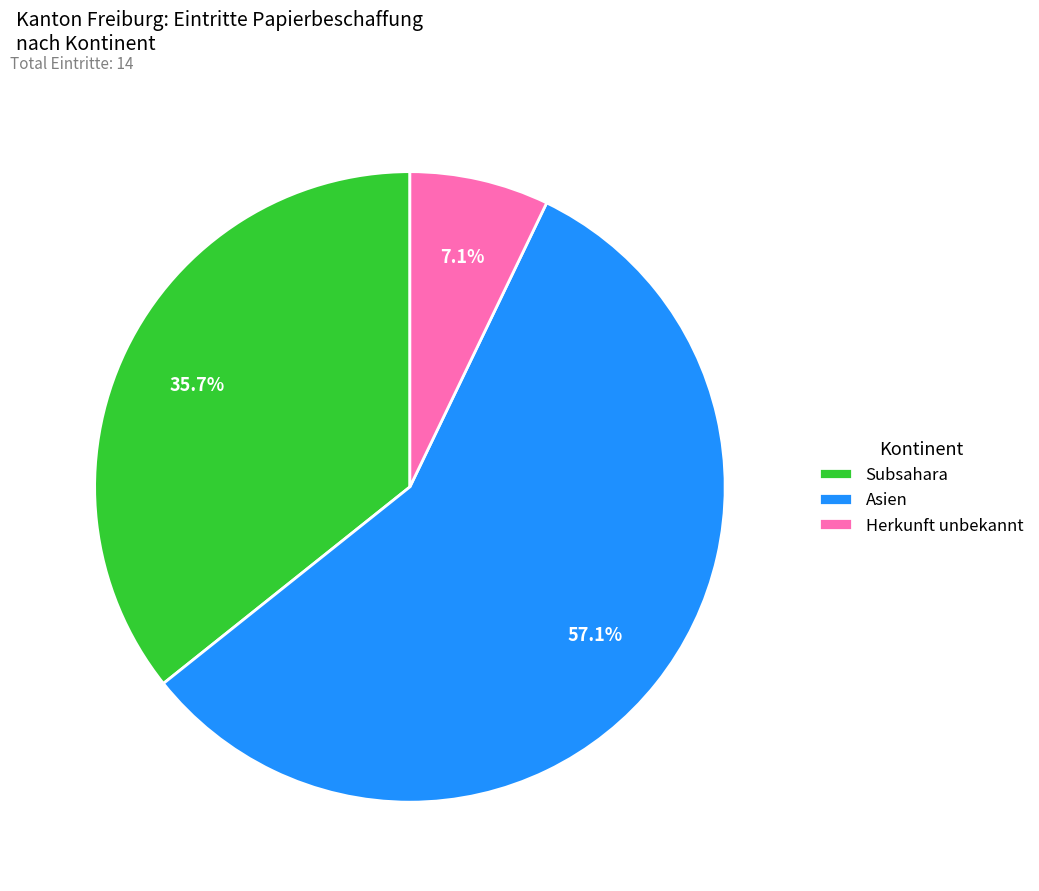

Rank the categories by value from highest to lowest.

Asien, Subsahara, Herkunft unbekannt